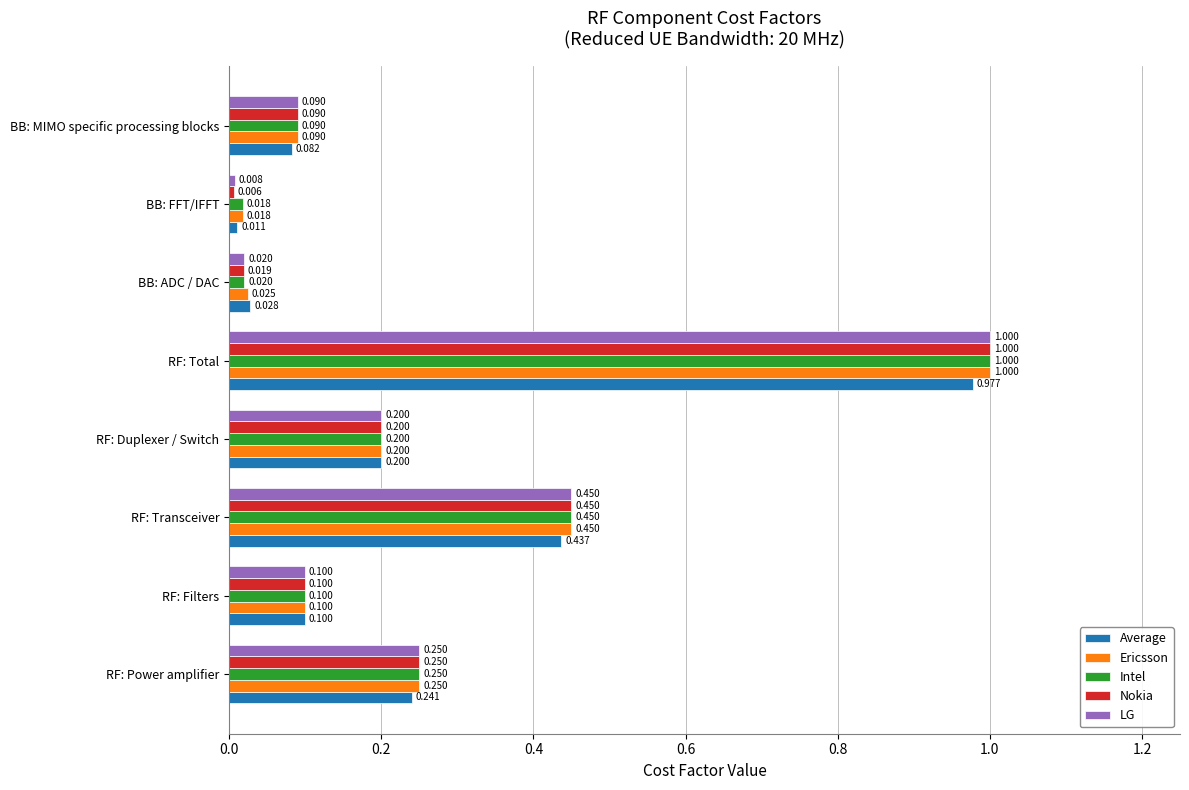

What are all the series names shown in the legend?

Average, Ericsson, Intel, Nokia, LG